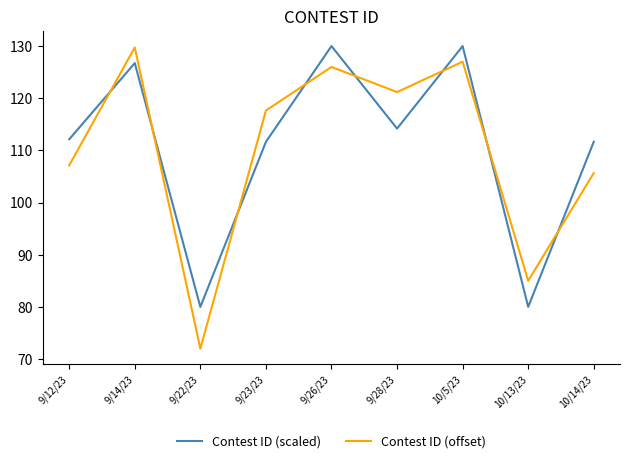

What is the minimum value for Contest ID (scaled)?

80.0